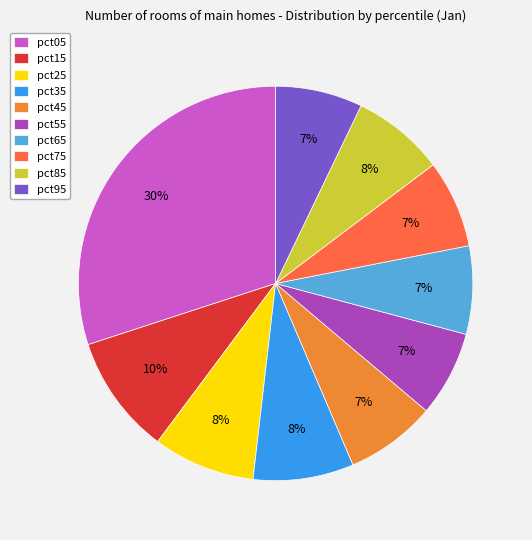

True or false: pct55 accounts for 20% of the total.

False